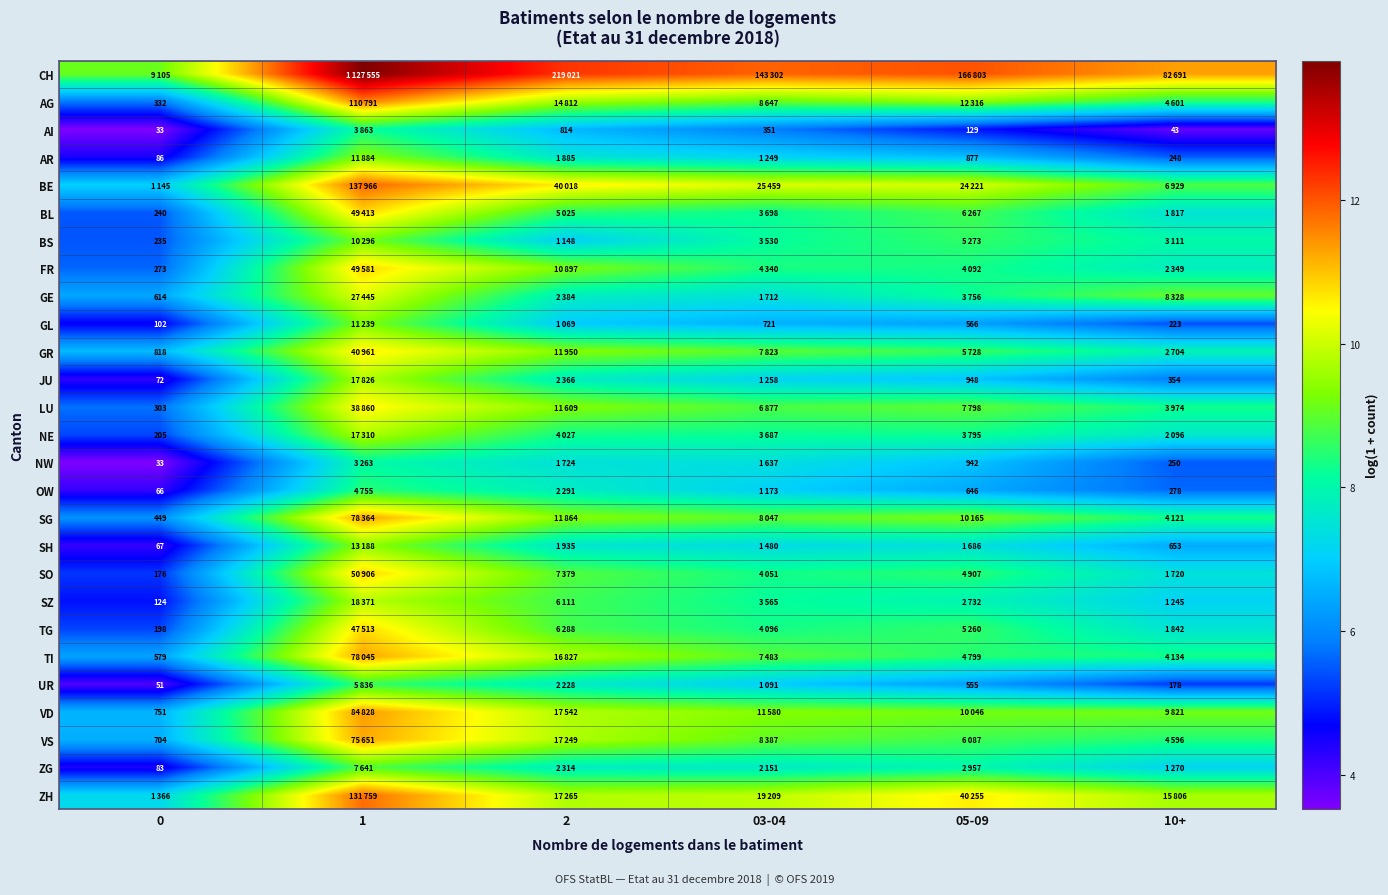

What is the difference between the second highest and minimum values in the TI series?

3.4